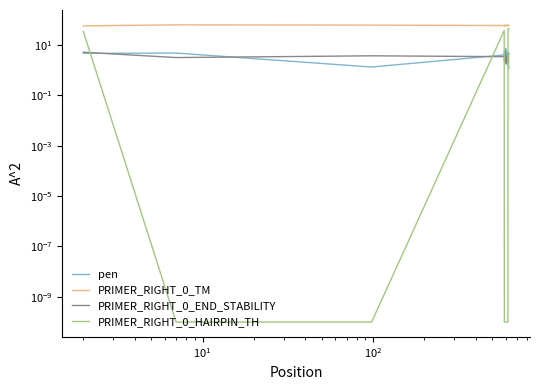

How many data points in PRIMER_RIGHT_0_TM are less than 59?

17